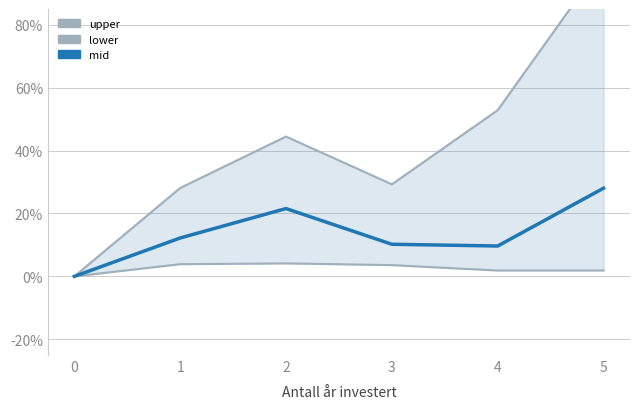

True or false: lower and upper cross at least once.

False